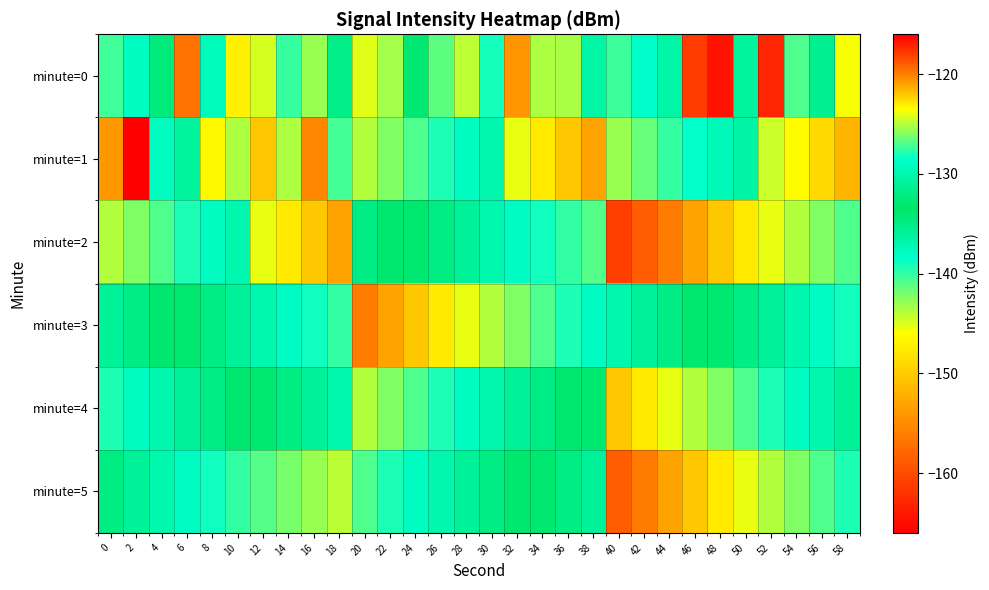

List the series in order of their peak value, lowest first.

minute=4, minute=1, minute=3, minute=5, minute=2, minute=0